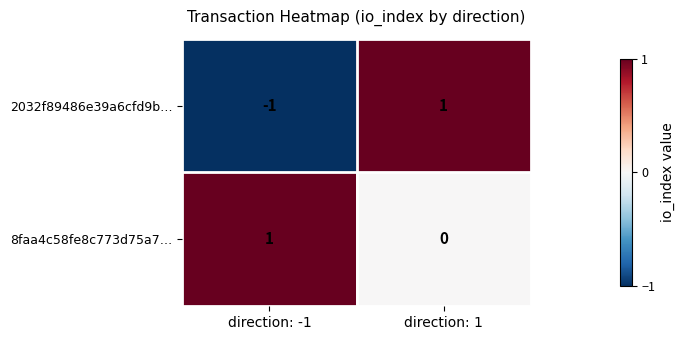

Rank the series at direction: 1 from lowest to highest value.

8faa4c58fe8c773d75a7…, 2032f89486e39a6cfd9b…